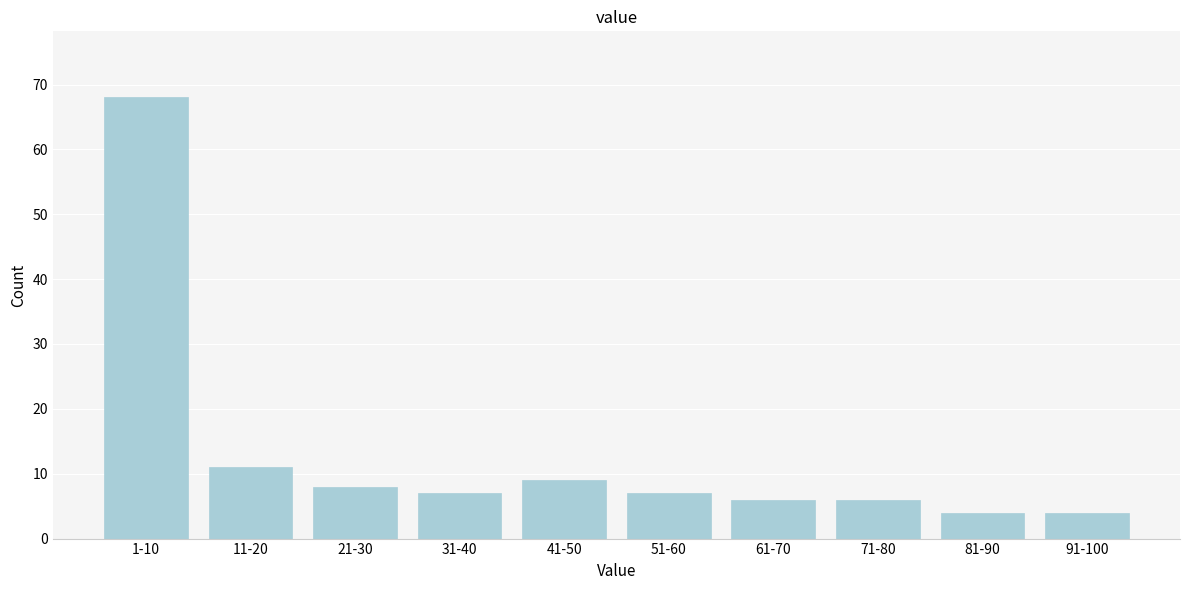

Reading right to left, extract all data points from this chart.

91-100=4	81-90=4	71-80=6	61-70=6	51-60=7	41-50=9	31-40=7	21-30=8	11-20=11	1-10=68